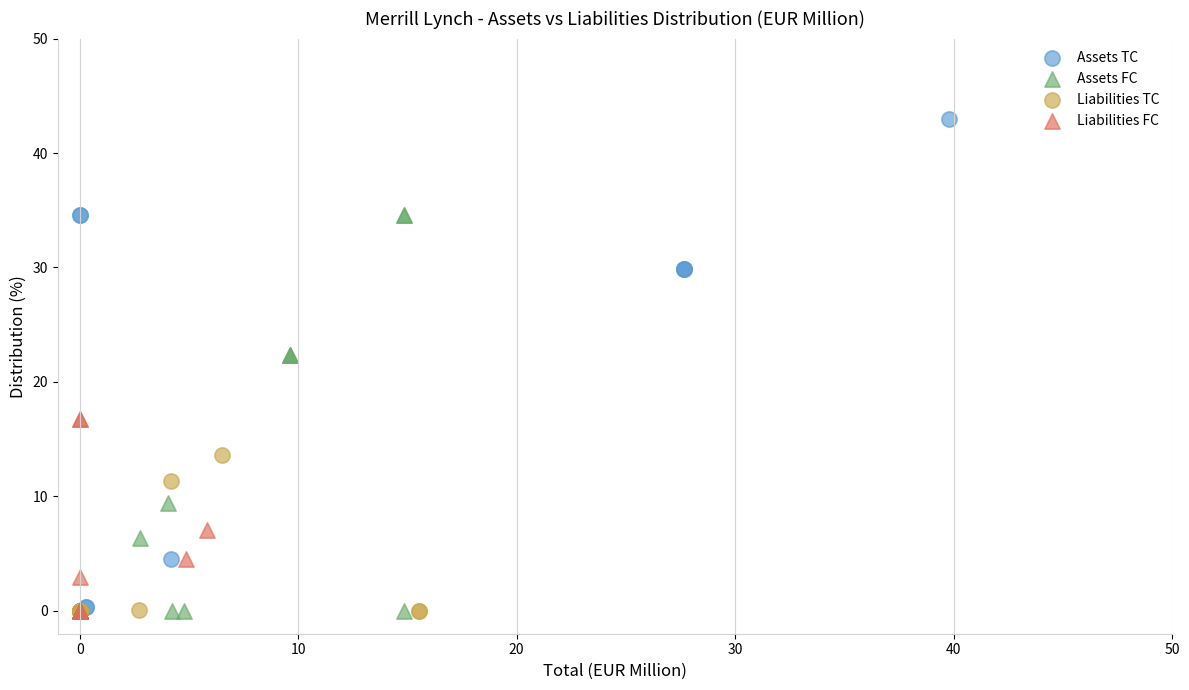

Which series reaches the maximum Y coordinate?

Assets TC